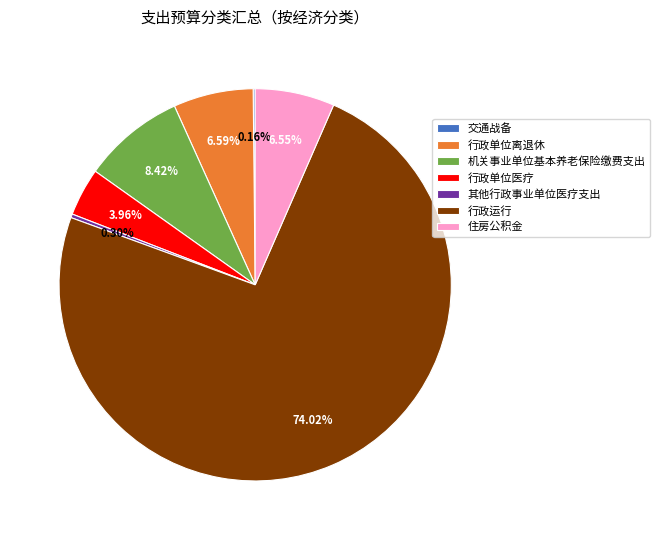

Which category accounts for the majority?

行政运行